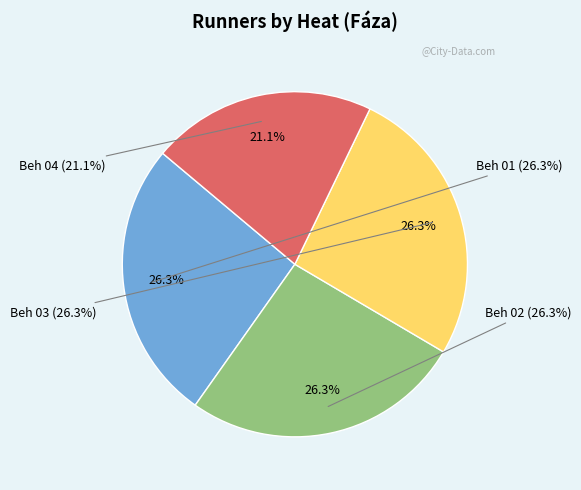

Which slice is the largest?

Beh 01